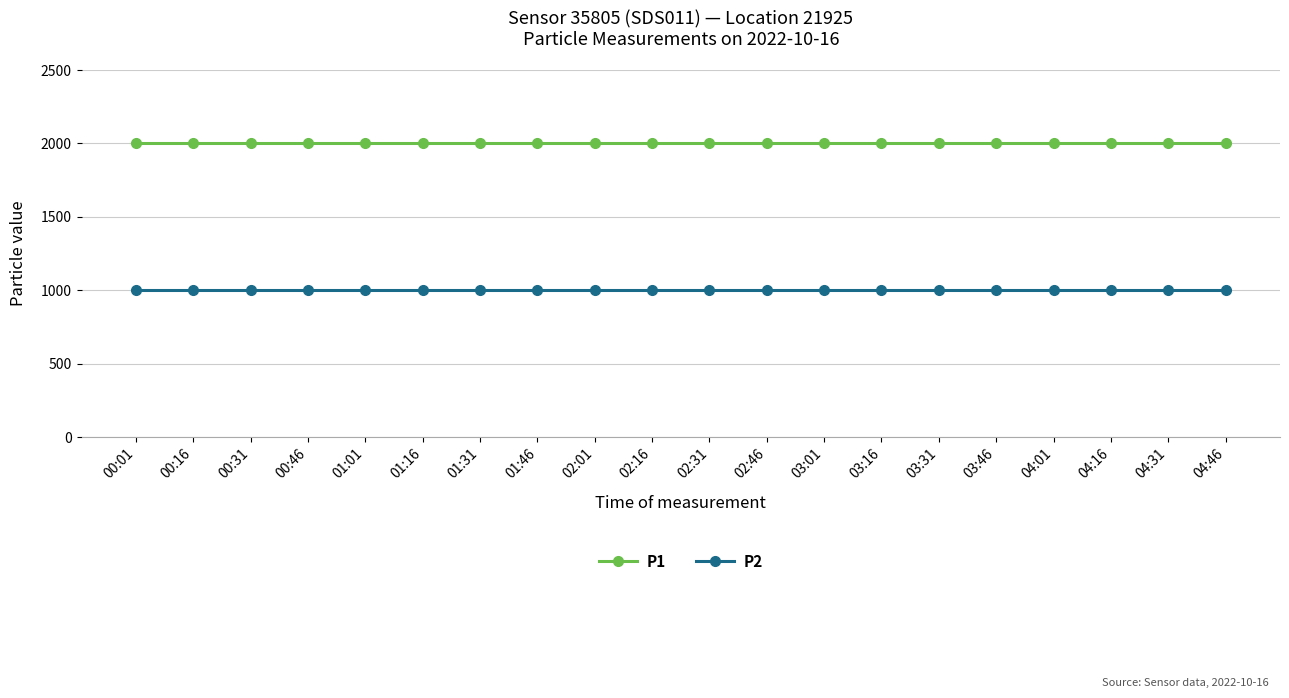

What is the minimum value for P1?

1999.9